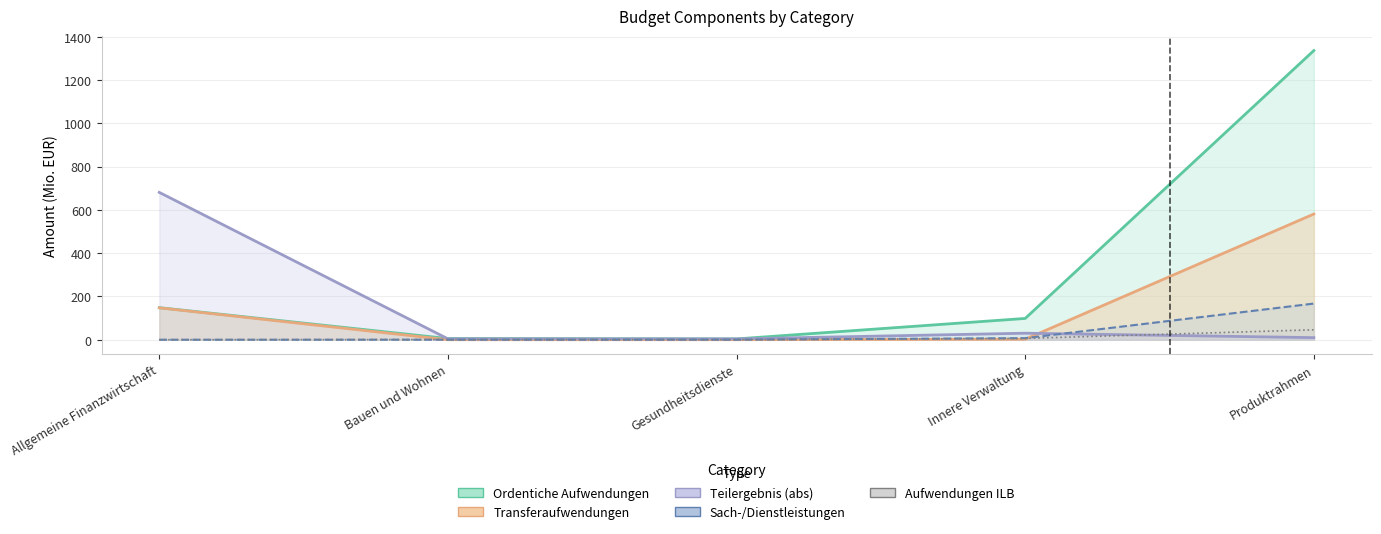

What value does the Aufwendungen ILB series have at Innere Verwaltung?

6.1